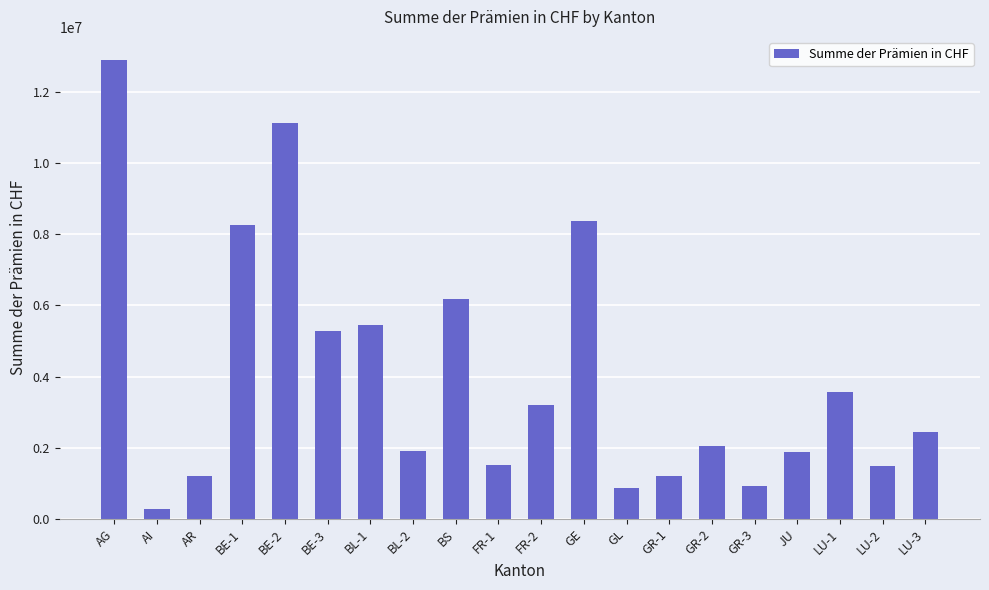

What is the smallest value displayed?

262402.7